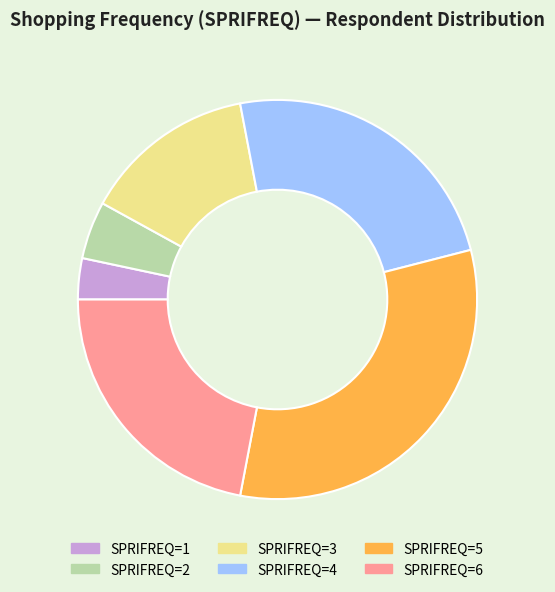

Does any single category account for the majority?

No